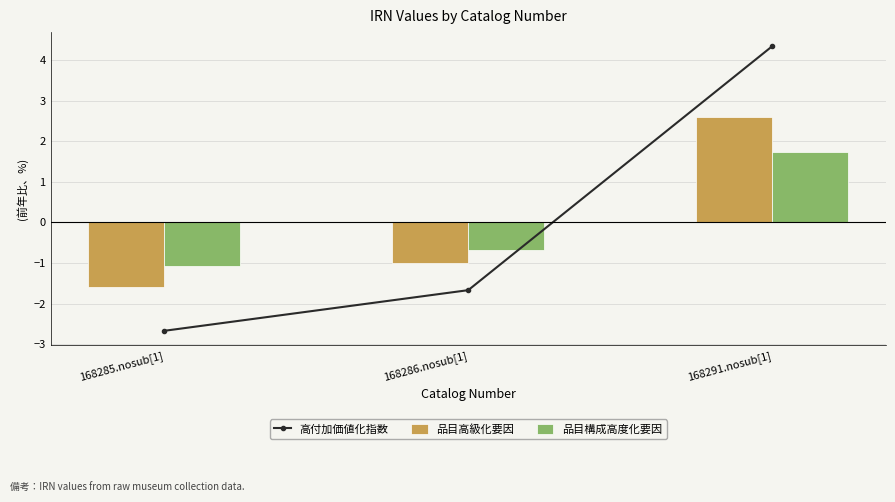

What is the smallest value displayed?

-2.7